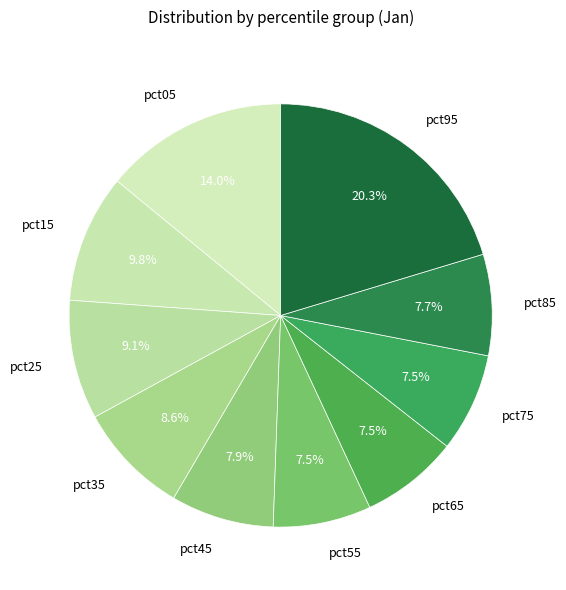

Which slice is the largest?

pct95